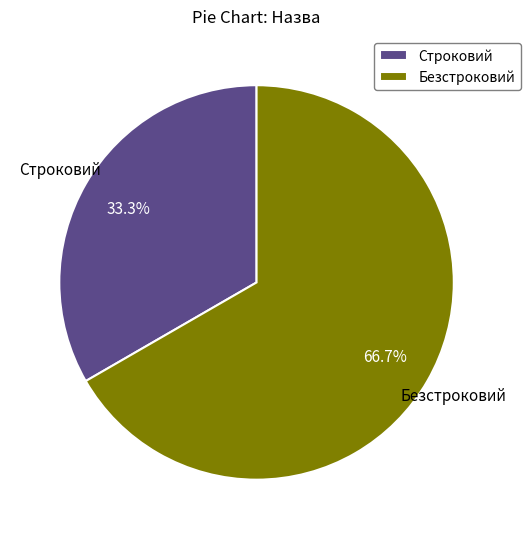

Rank the categories by value from lowest to highest.

Строковий, Безстроковий